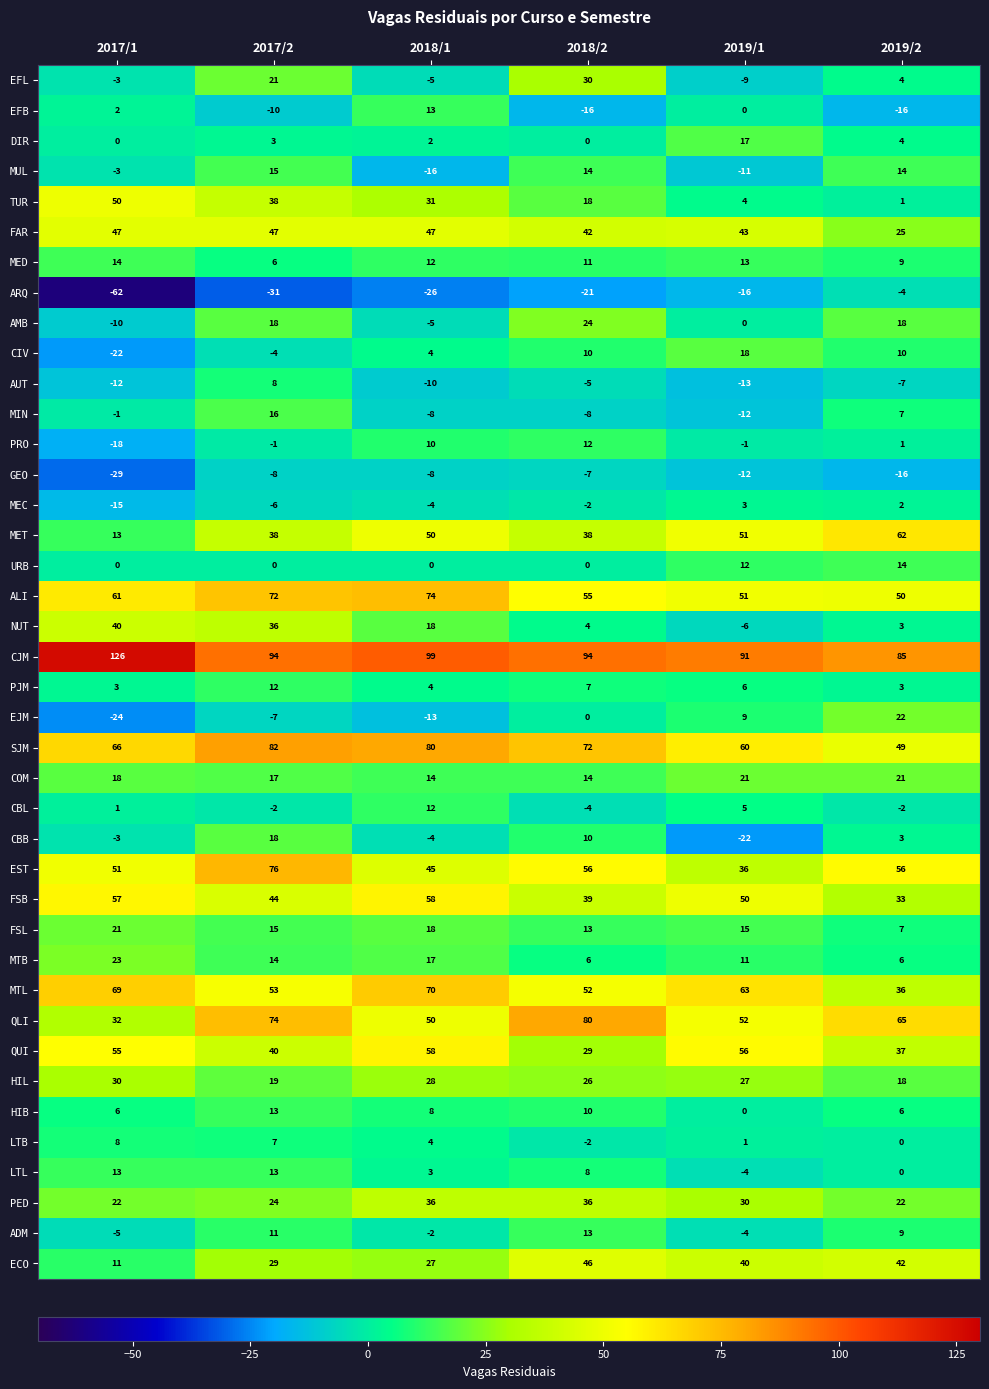

What value does the AMB series have at 2018/2?

24